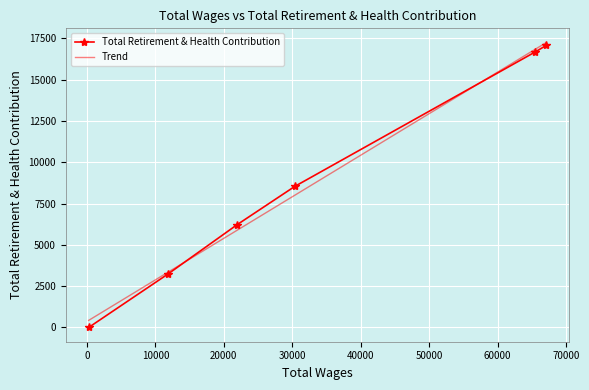

What is the sum of all values?

51739